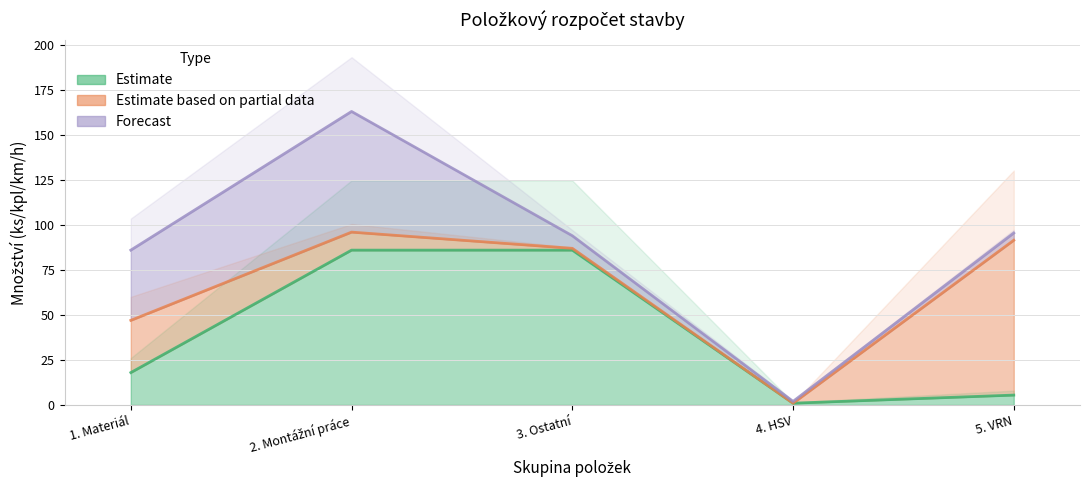

Where is the first local minimum for Estimate?

4. HSV